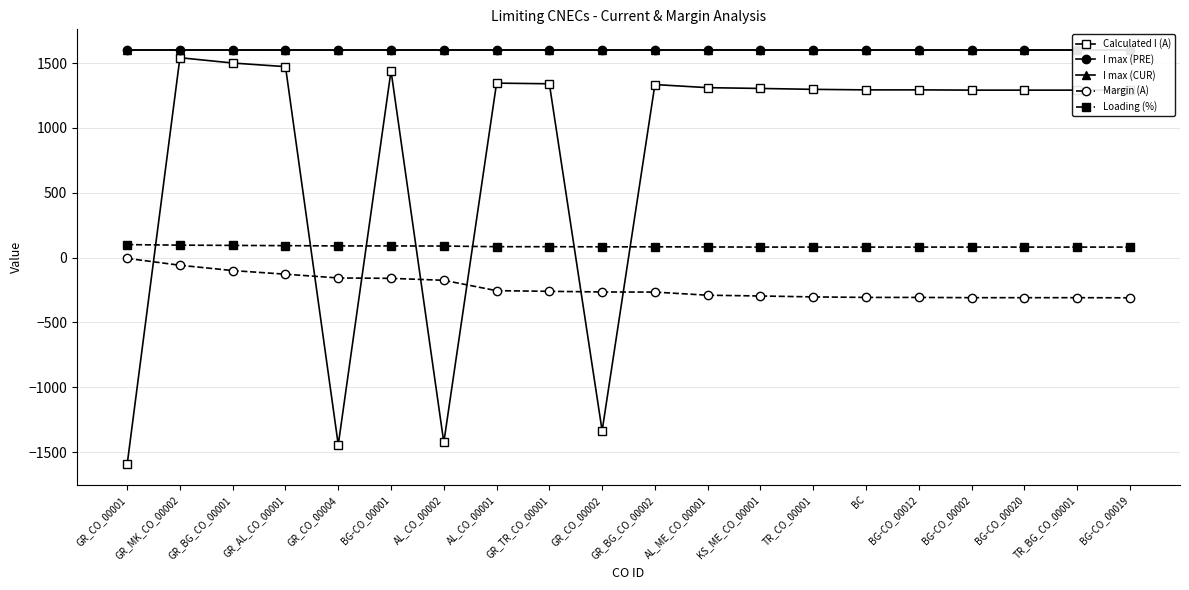

Is this an area chart (filled region under the line)?

No